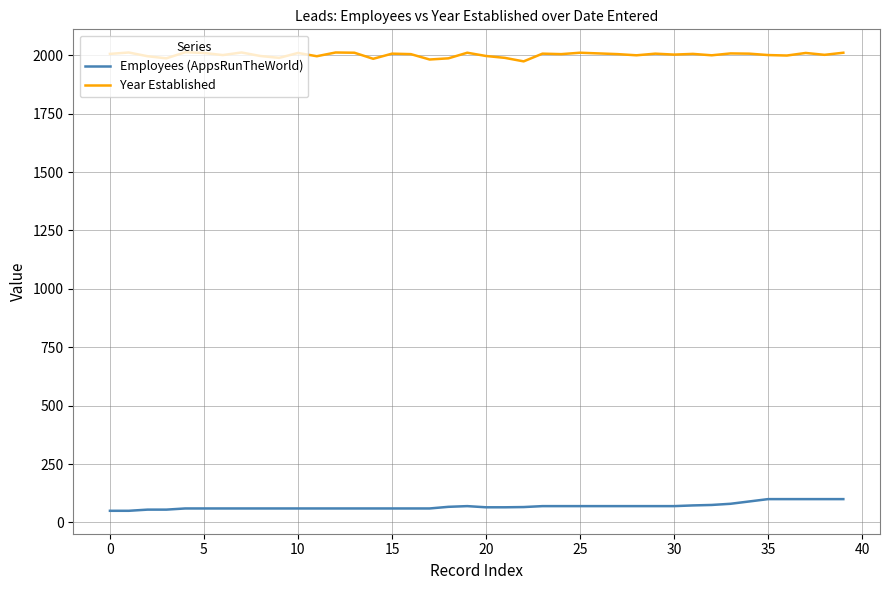

What is the smallest value displayed?

50